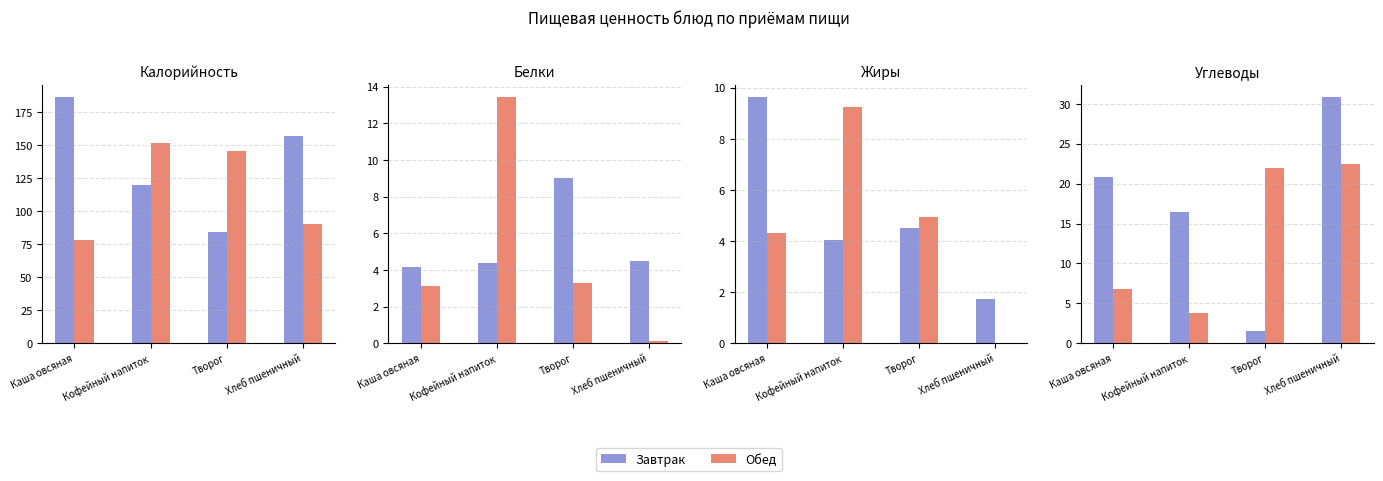

Rank the series by their maximum value, from highest to lowest.

Завтрак, Обед